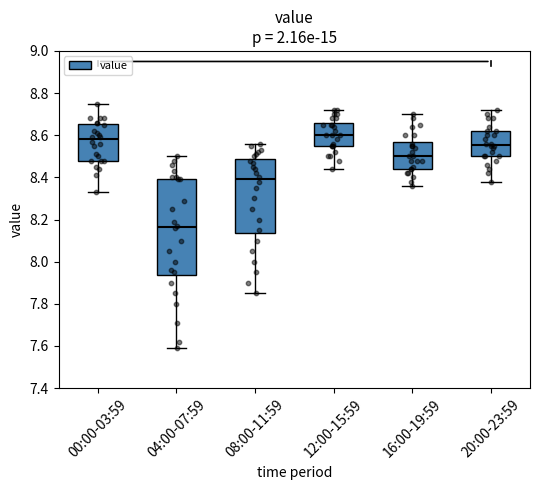

Which box's median line is the lowest?

04:00-07:59